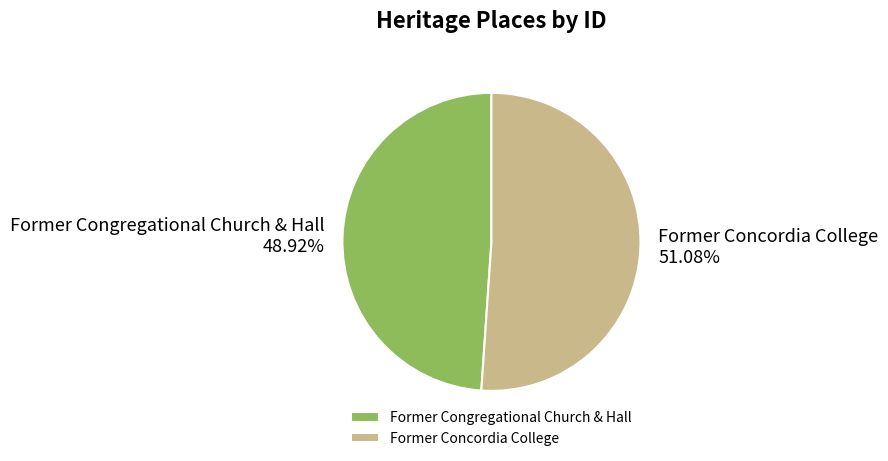

What is the ratio of the value at Former Congregational Church & Hall to the value at Former Concordia College?

1.0